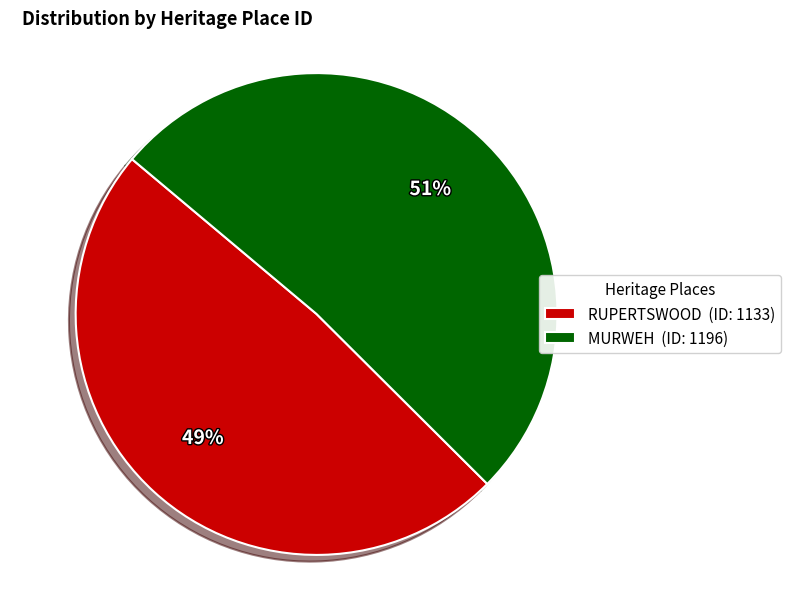

Which has a higher value, RUPERTSWOOD or MURWEH?

MURWEH